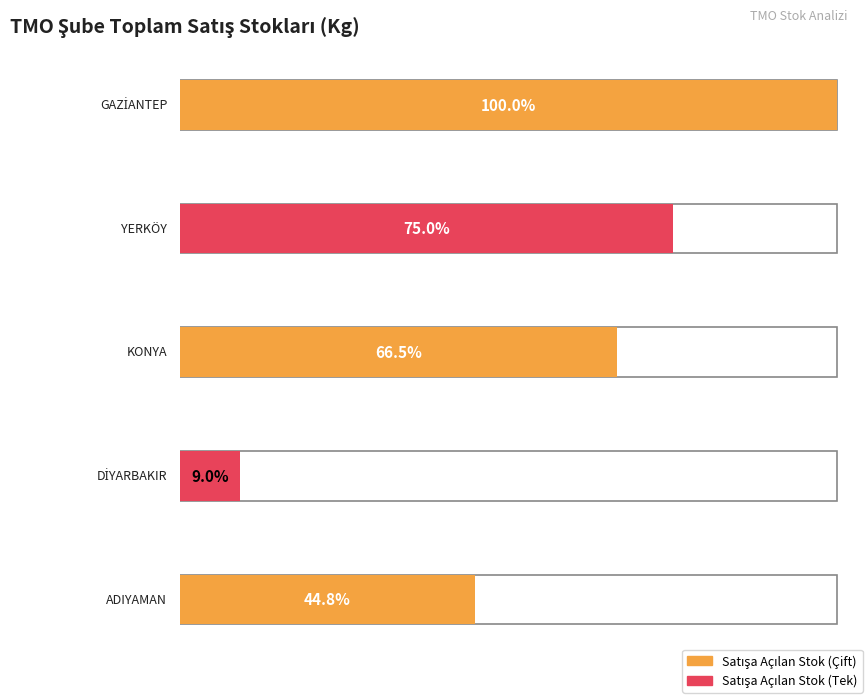

How many groups of bars are there?

5